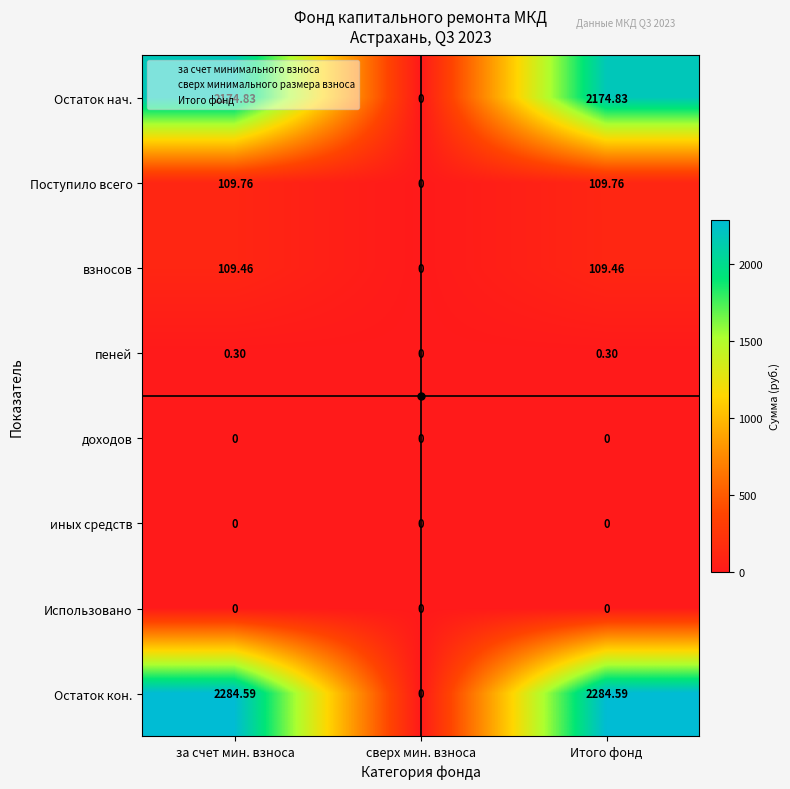

Which series has the largest total across all categories?

Остаток кон.